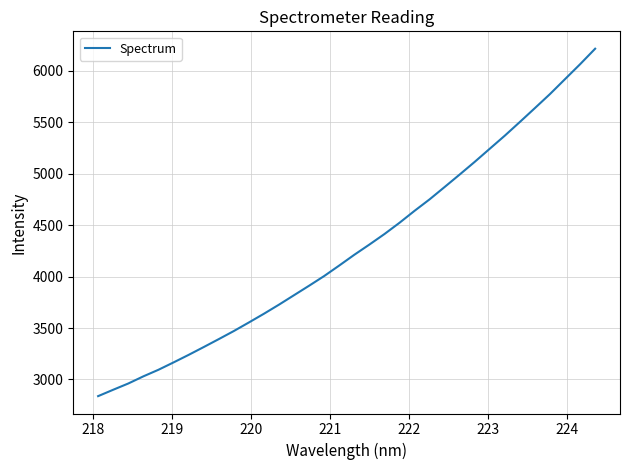

What is the maximum value shown in the chart?

6216.8